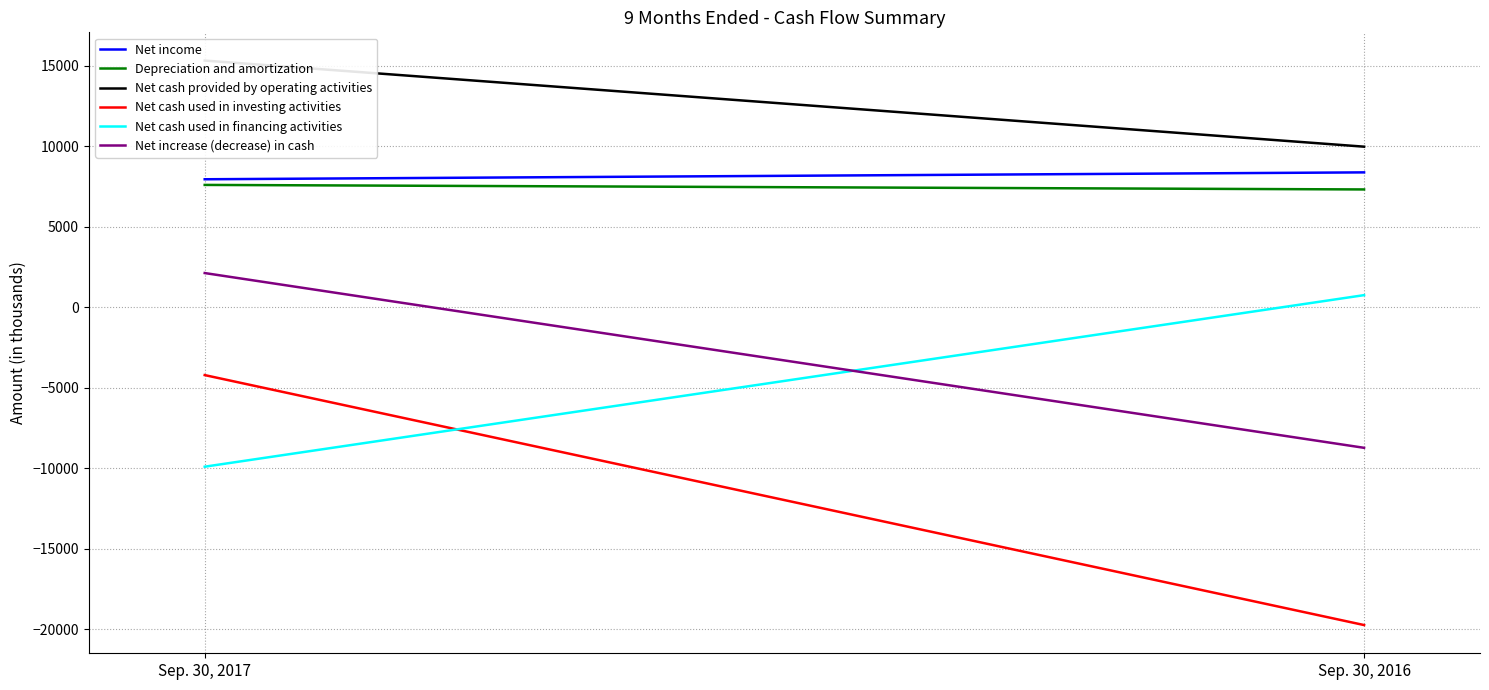

Reading left to right, extract all data points from this chart.

Net income: Sep. 30, 2017=7941	Sep. 30, 2016=8369
Depreciation and amortization: Sep. 30, 2017=7590	Sep. 30, 2016=7309
Net cash provided by operating activities: Sep. 30, 2017=15313	Sep. 30, 2016=9965
Net cash used in investing activities: Sep. 30, 2017=-4220	Sep. 30, 2016=-19743
Net cash used in financing activities: Sep. 30, 2017=-9909	Sep. 30, 2016=745
Net increase (decrease) in cash: Sep. 30, 2017=2117	Sep. 30, 2016=-8736